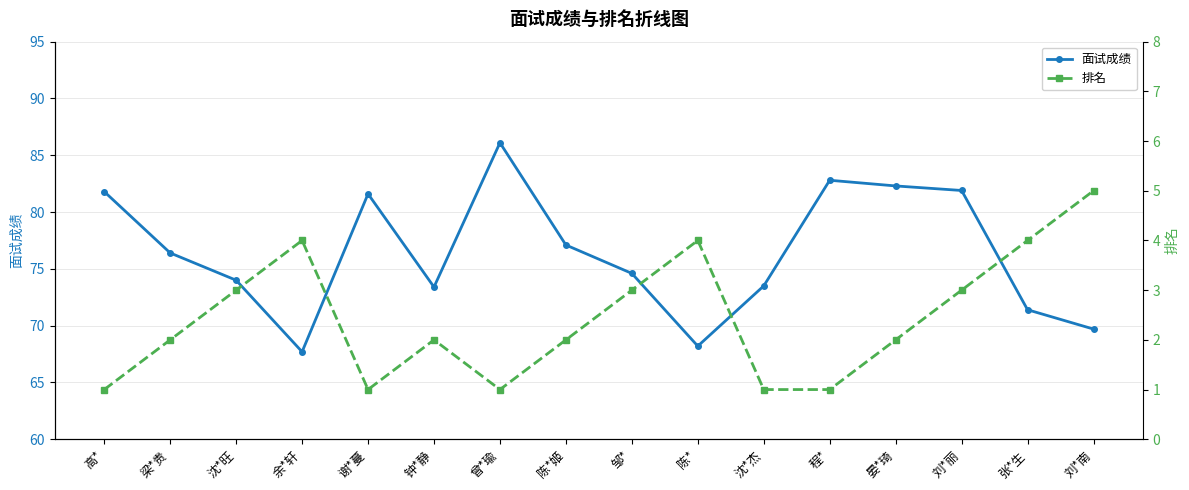

Rank the series at 沈*杰 from highest to lowest value.

面试成绩, 排名